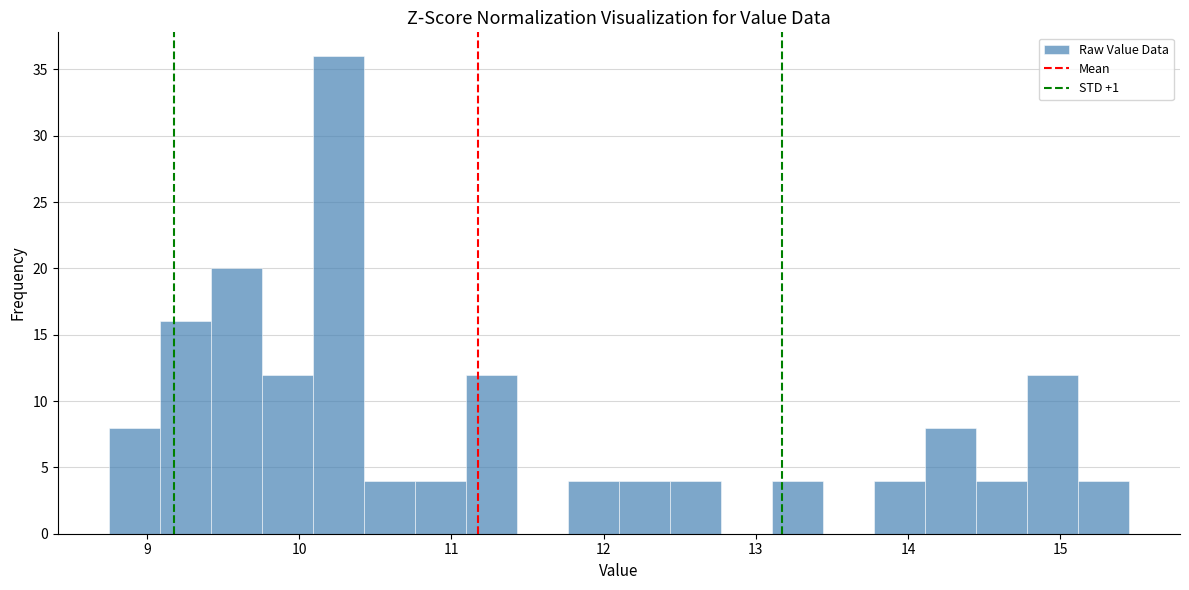

Around what value on the x-axis is the tallest bar? Give the approximate position of its centre, as read against the axis.

10.3